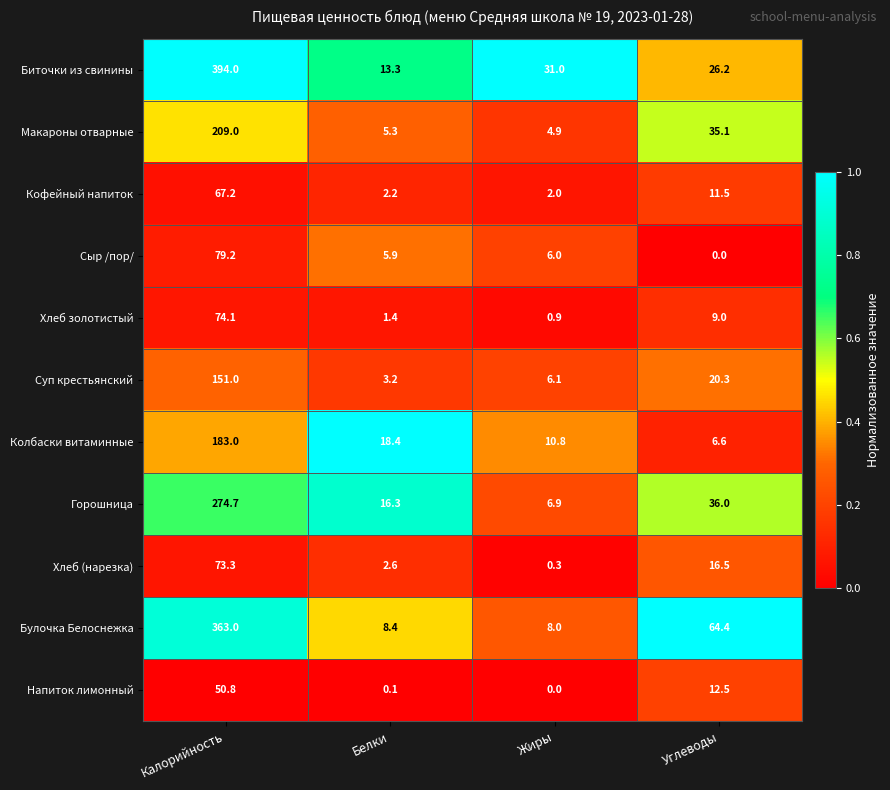

At how many categories does at least one series exceed 0?

4